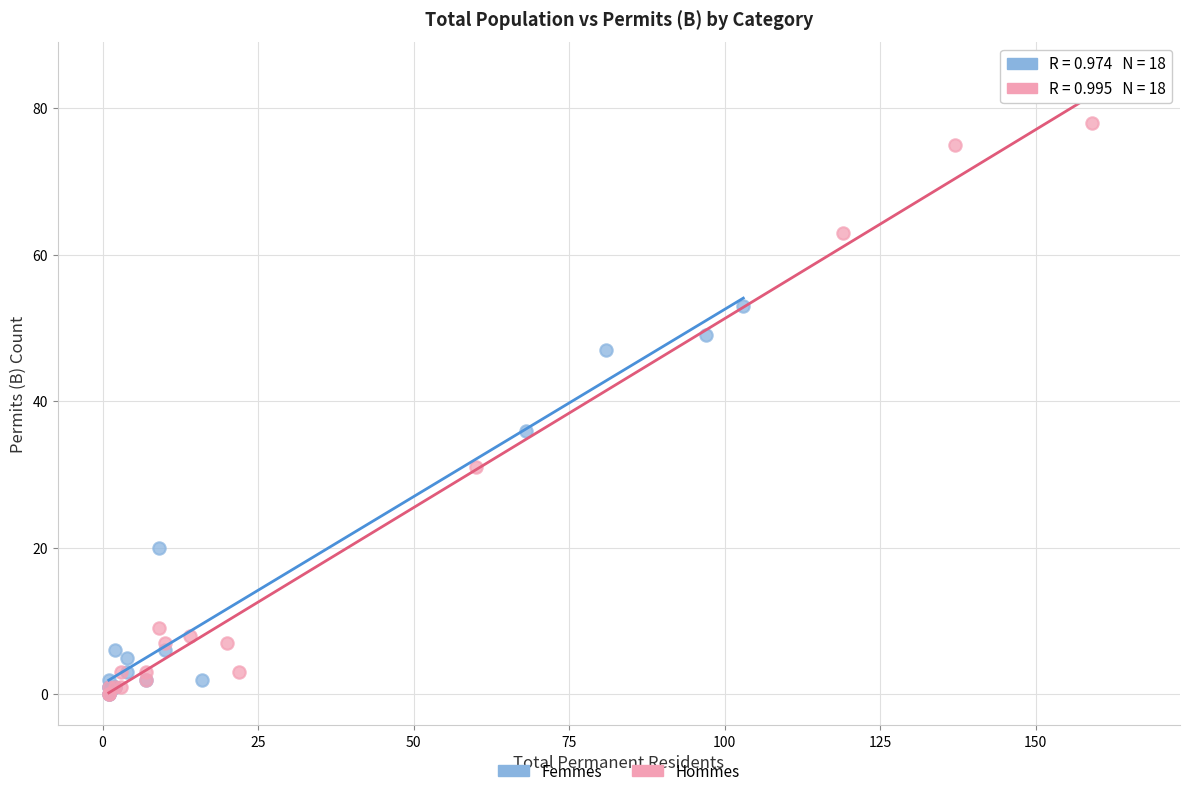

Which series has the largest Y range (max minus min)?

Hommes